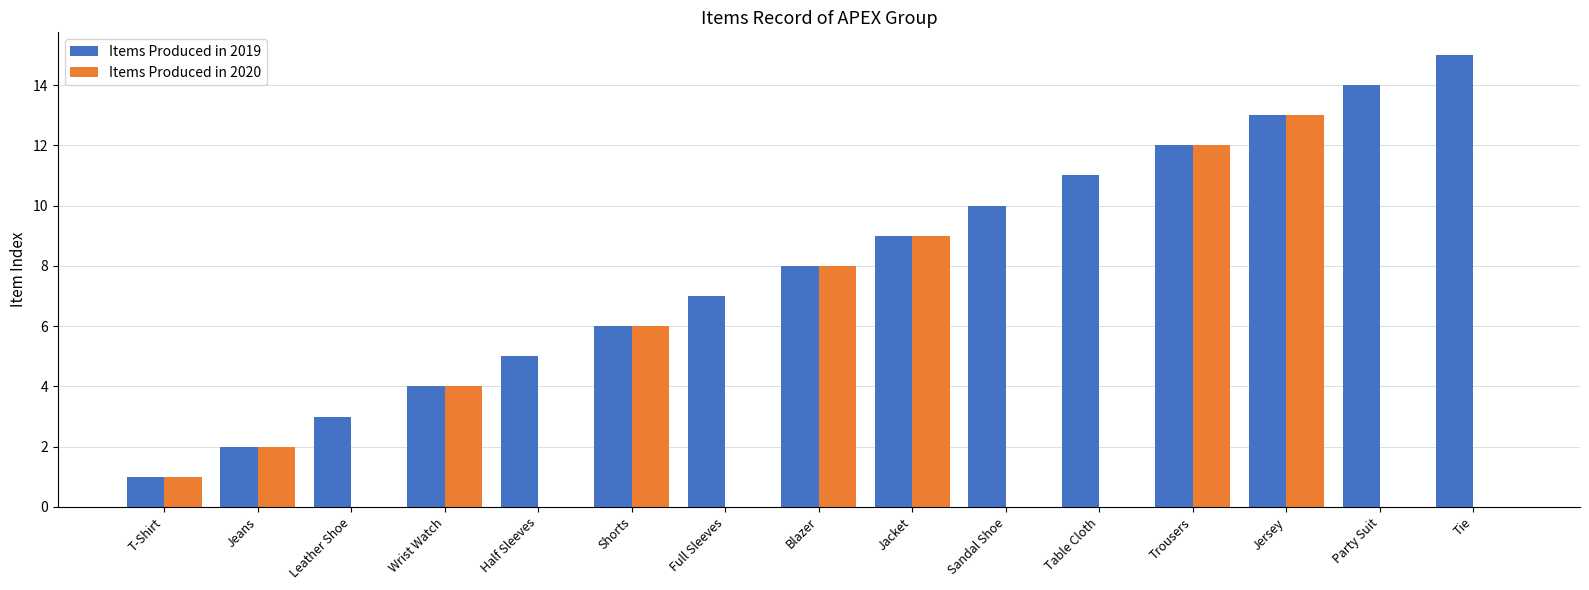

Is it true that Items Produced in 2020 equals 0 at T-Shirt?

False